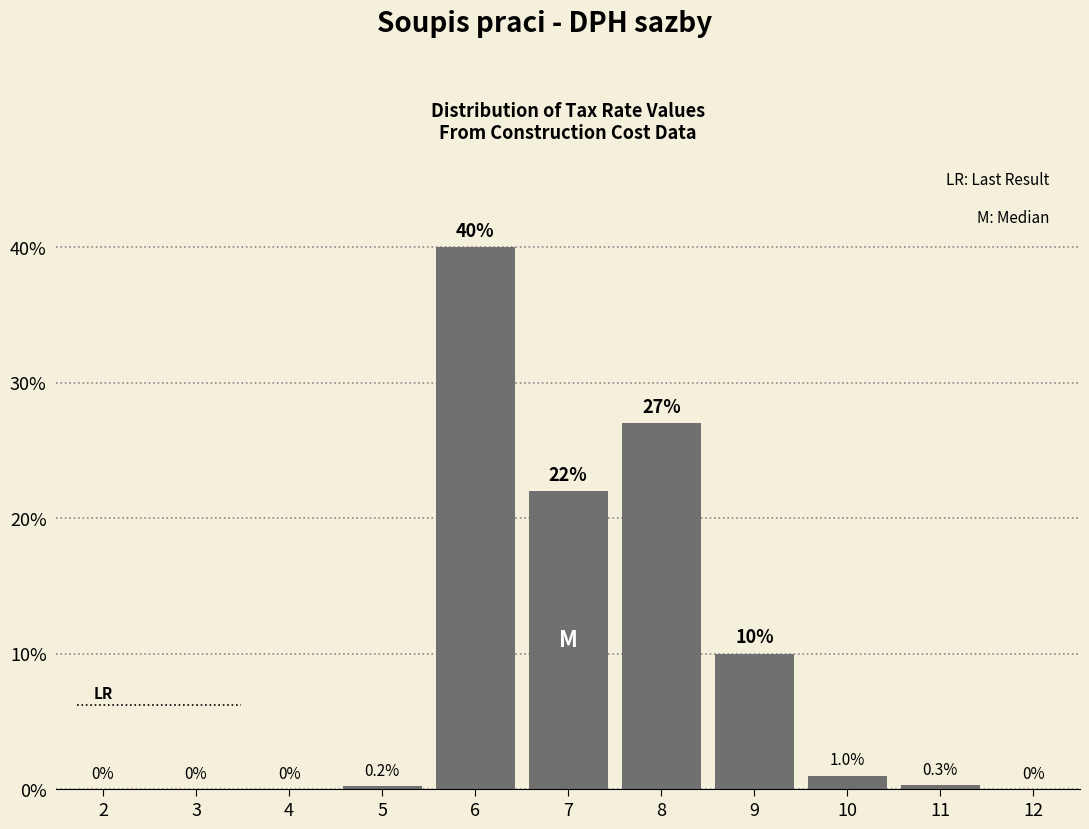

Reading right to left, list all the values displayed in this chart.

12=0.0	11=0.3	10=1.0	9=10.0	8=27.0	7=22.0	6=40.0	5=0.2	4=0.0	3=0.0	2=0.0